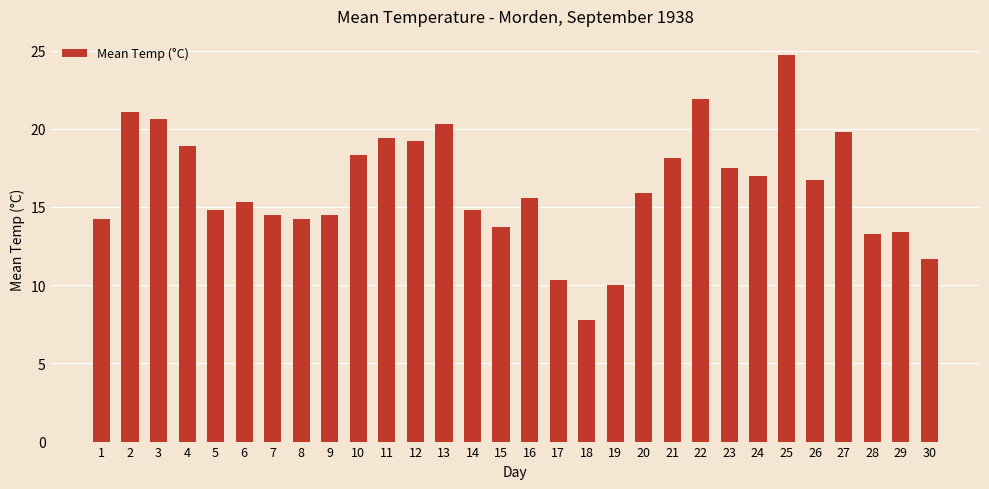

Does the chart contain stacked bars?

No